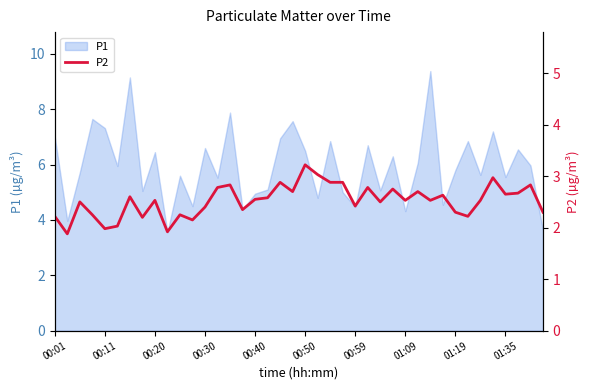

Between 30 and 10, which is larger?

30